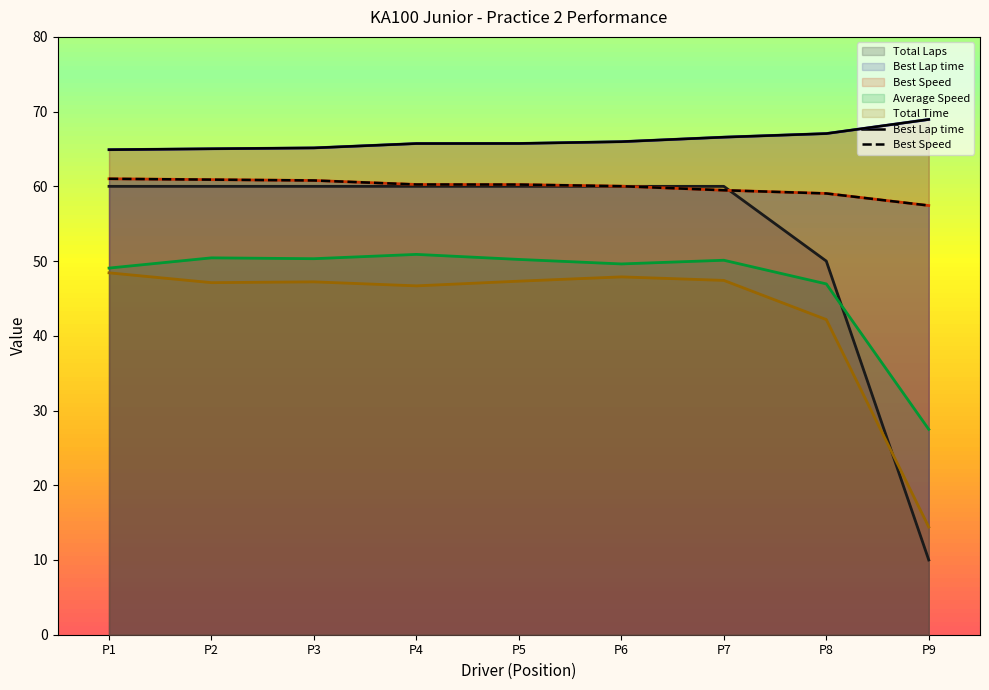

Count the number of categories in the chart.

9